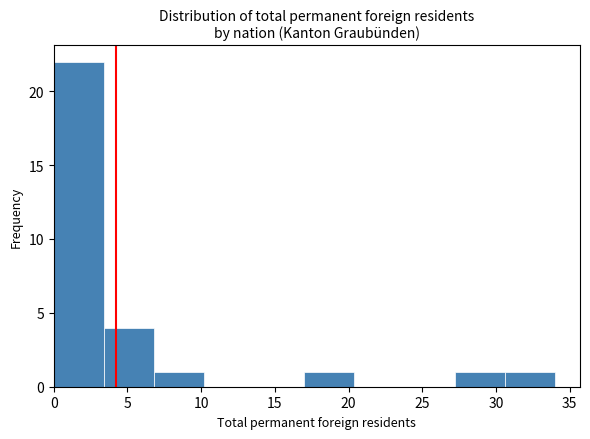

Reading left to right, list every bar in this chart as the range it spans on the x-axis followed by its height. Neither the bar edges nor the heights are printed on the chart, so give them approximately, as read against the axes.

0.0 to 3.4: 22
3.4 to 6.8: 4
6.8 to 10.2: 1
10.2 to 13.6: 0
13.6 to 17.0: 0
17.0 to 20.4: 1
20.4 to 23.8: 0
23.8 to 27.2: 0
27.2 to 30.6: 1
30.6 to 34.0: 1